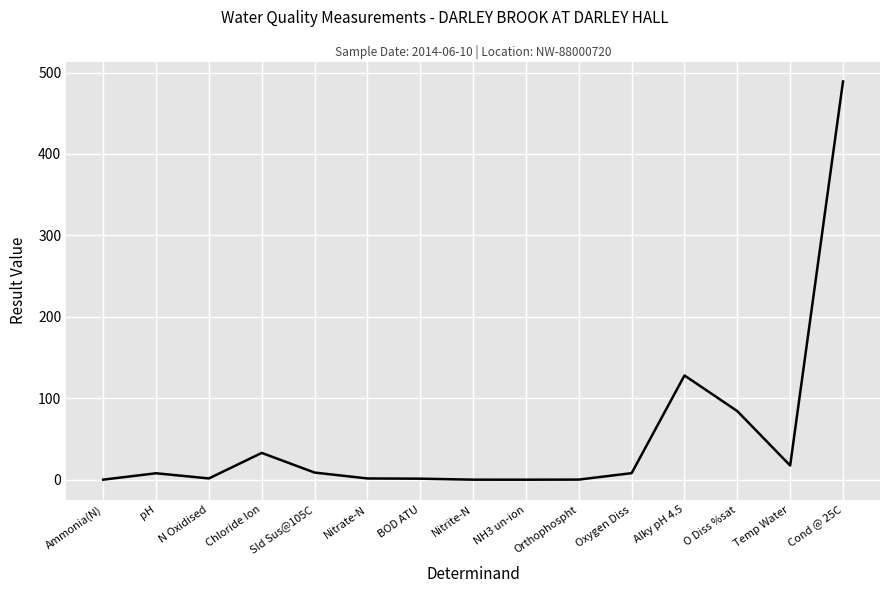

What is the approximate value at BOD ATU?

1.2